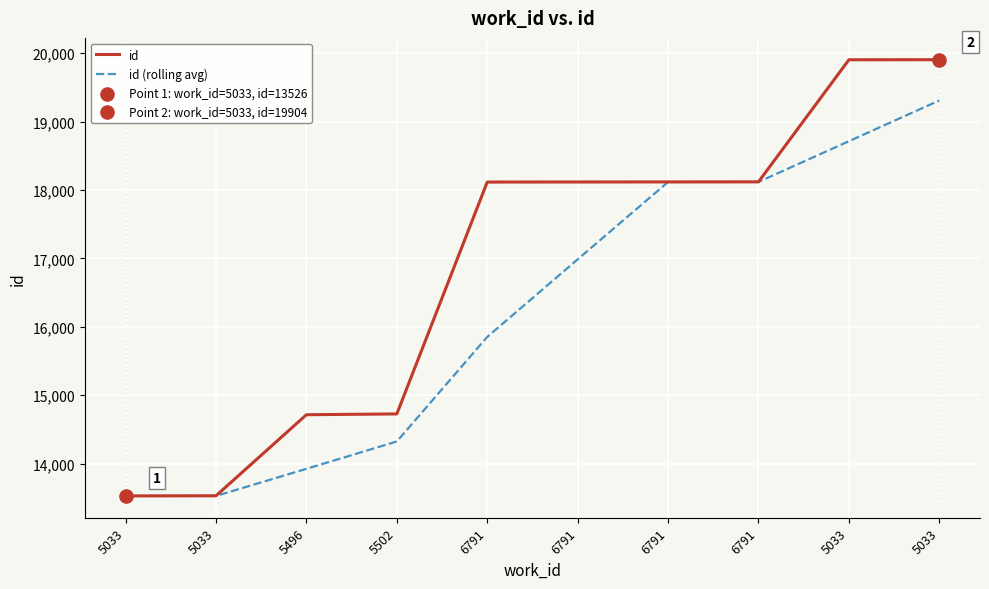

At how many categories does at least one series exceed 18608?

2